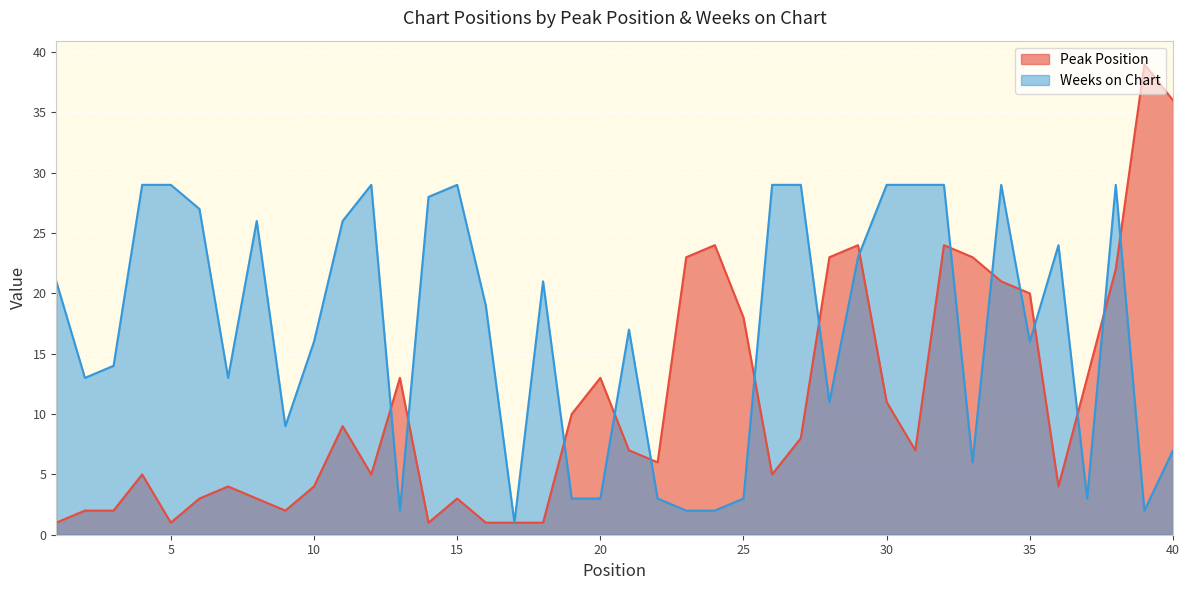

True or false: Peak Position and Weeks on Chart cross at least once.

True